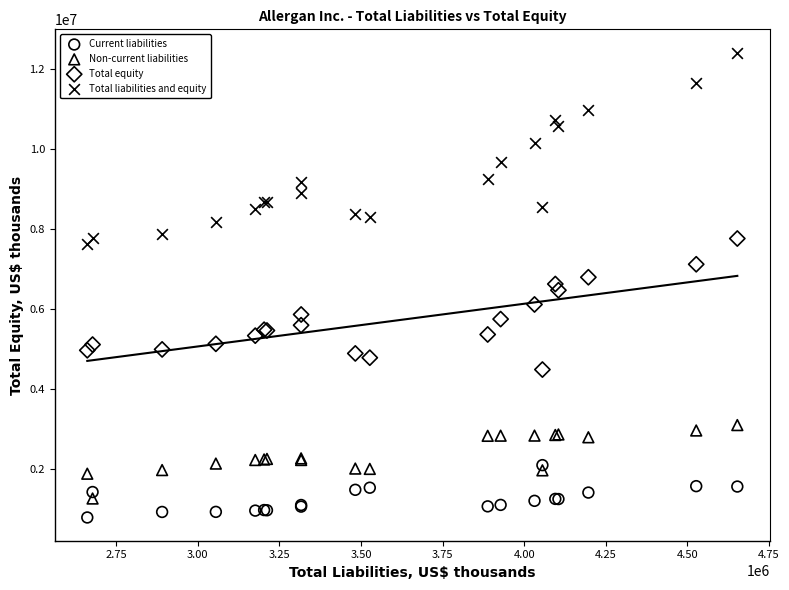

Which series has the largest Y range (max minus min)?

Total liabilities and equity